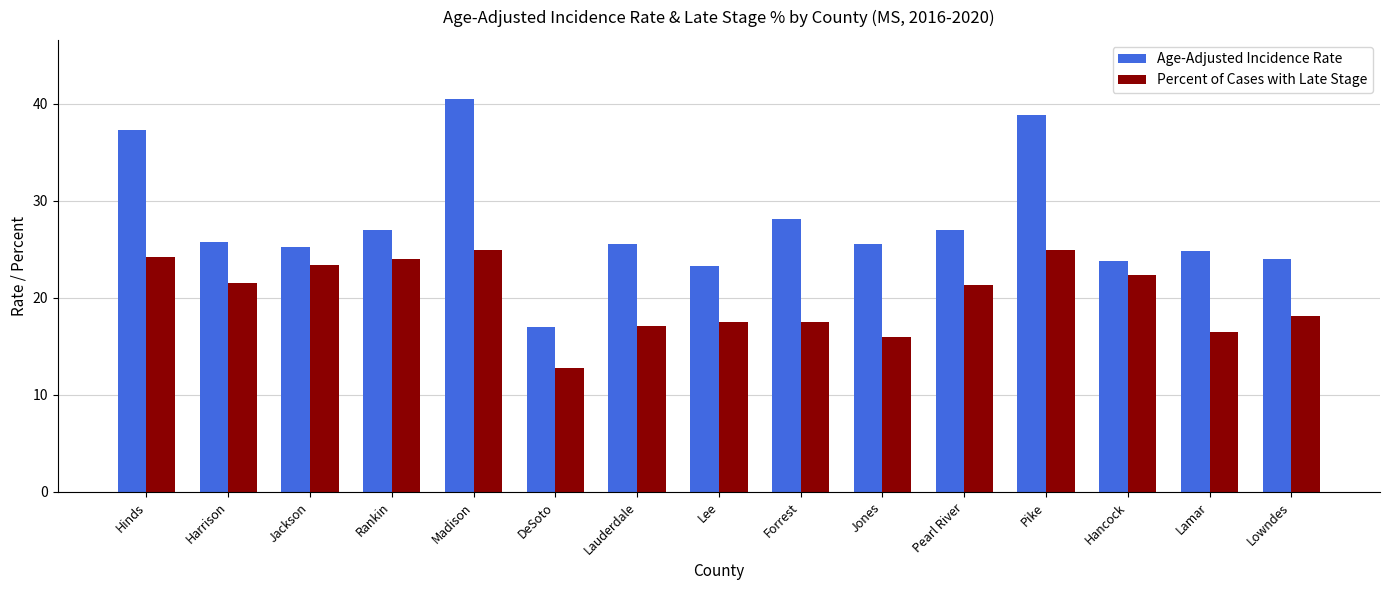

What is the average value of the Age-Adjusted Incidence Rate series?

27.6